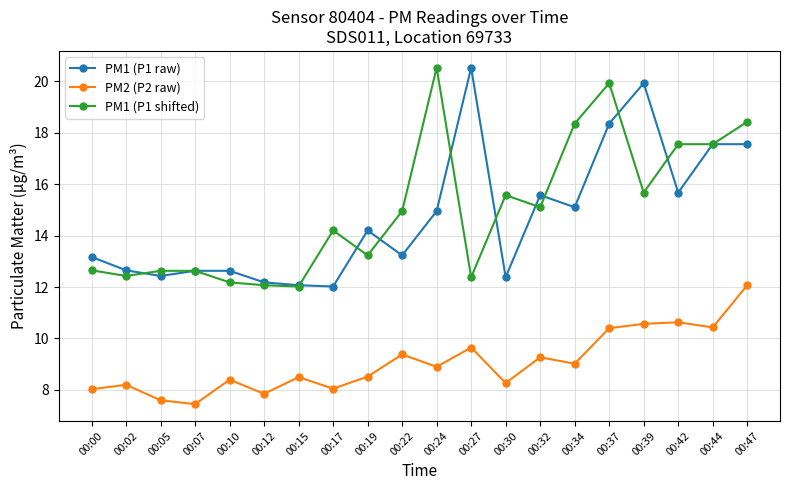

At which category does PM1 (P1 raw) reach its first local valley?

00:05